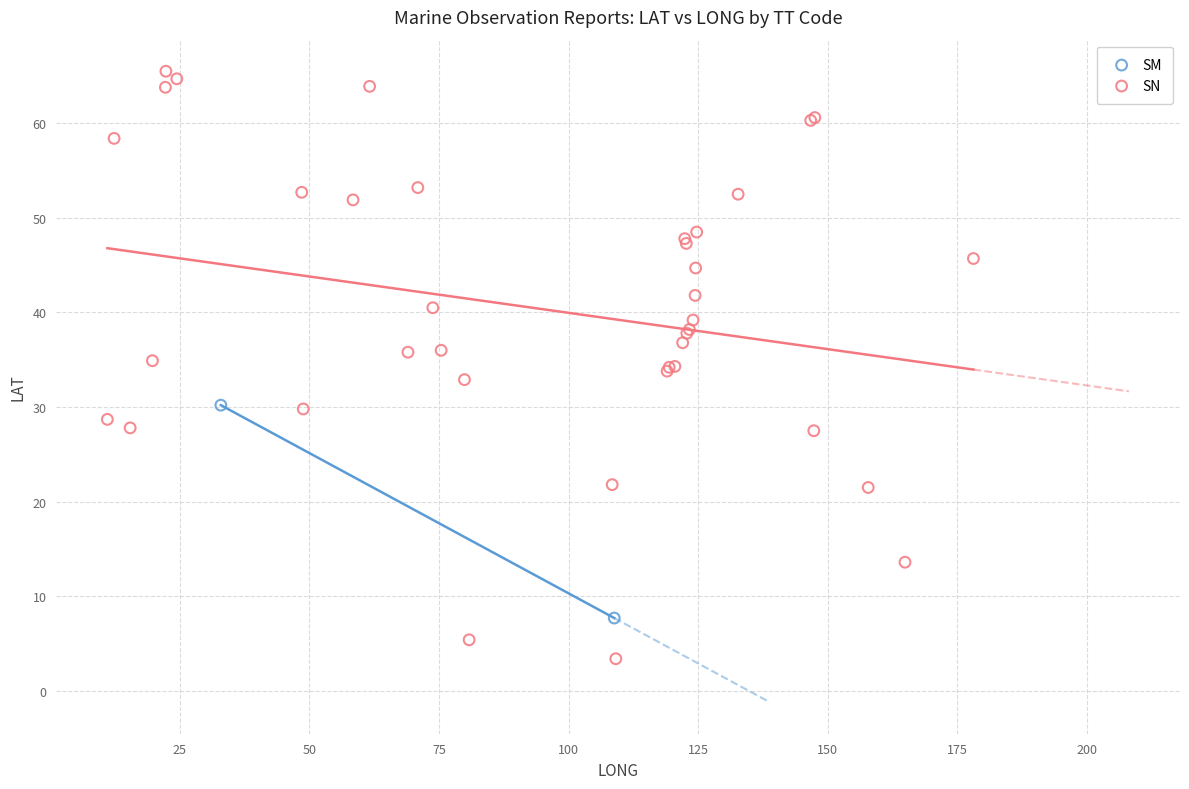

What are all the series names shown in the legend?

SM, SN